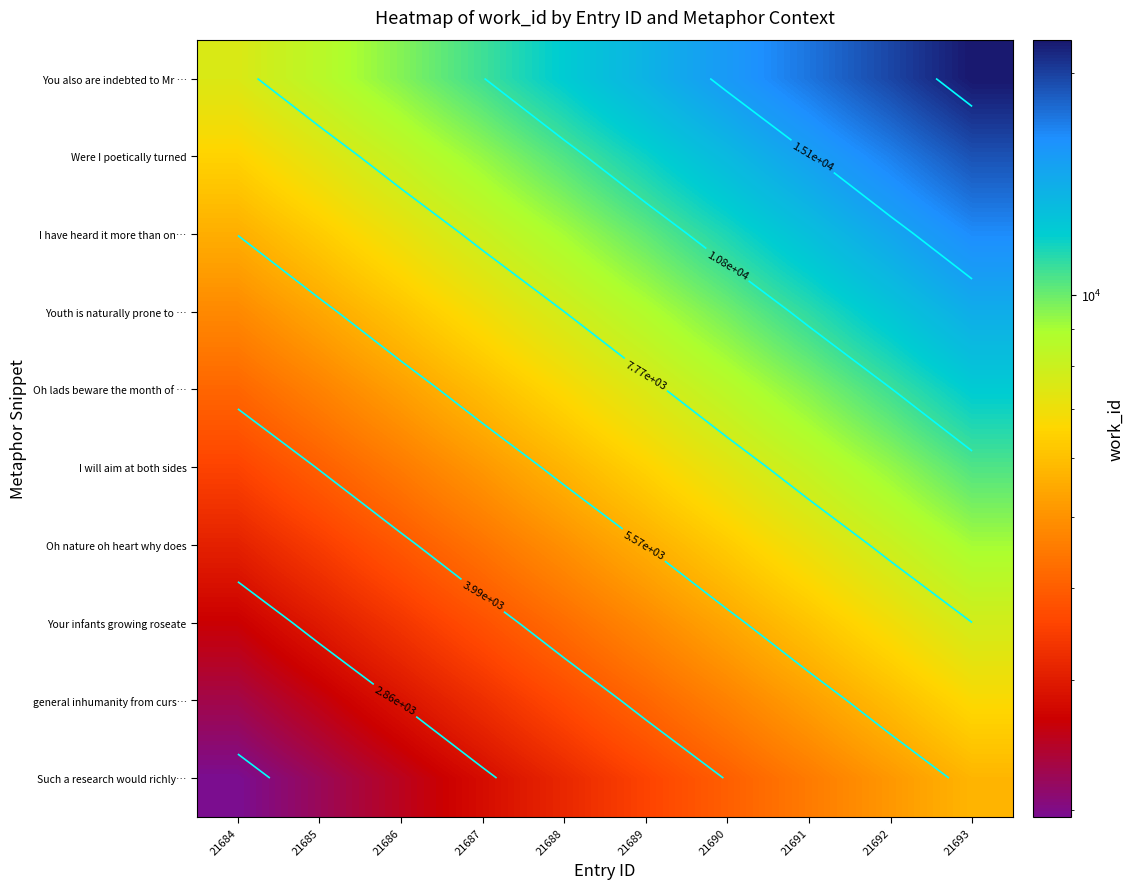

Which has a higher value, 21689 or 21686?

21689